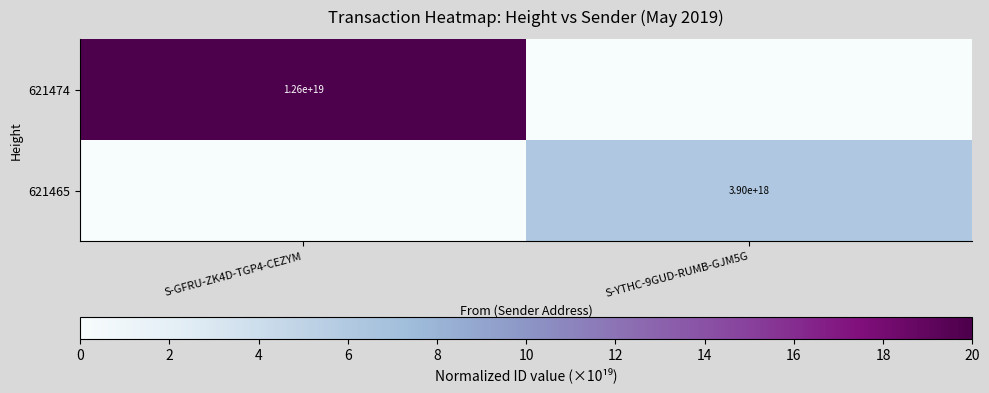

The value of 621465 at S-YTHC-9GUD-RUMB-GJM5G is 3900000000000000000. True or false?

True